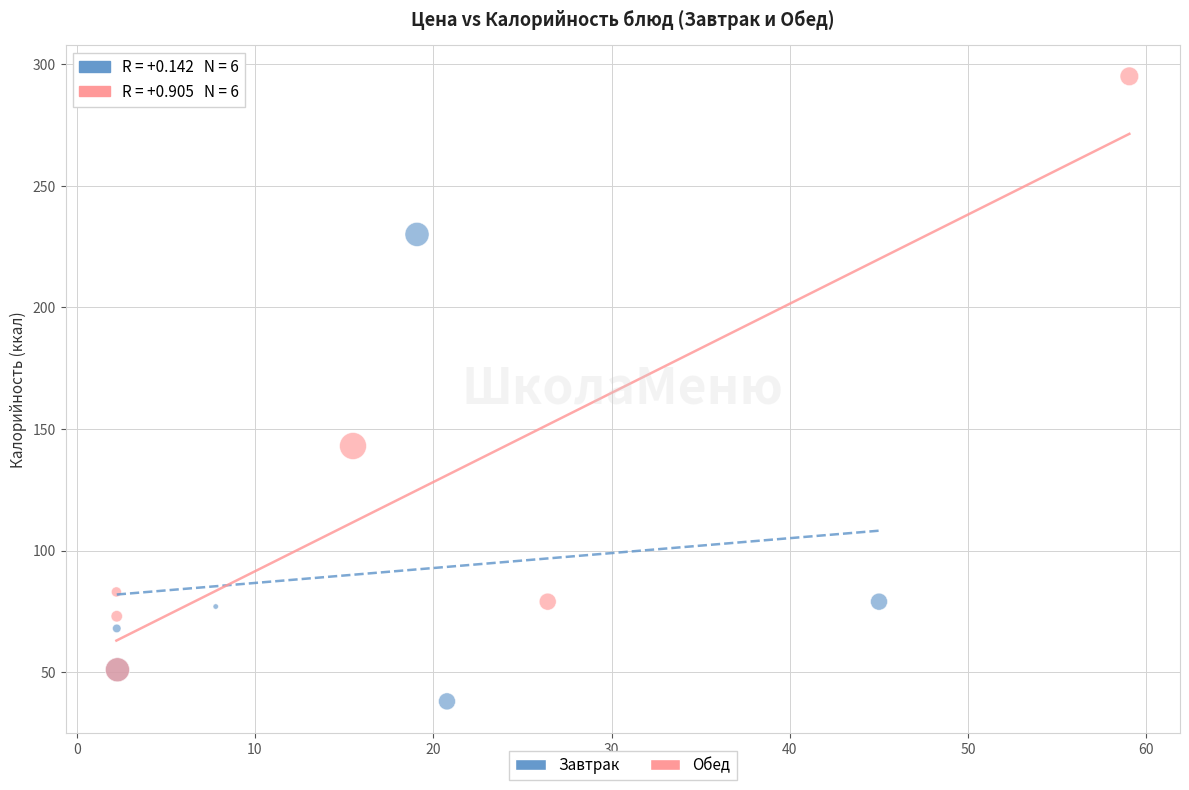

Which series contains the lowest Y value?

Завтрак